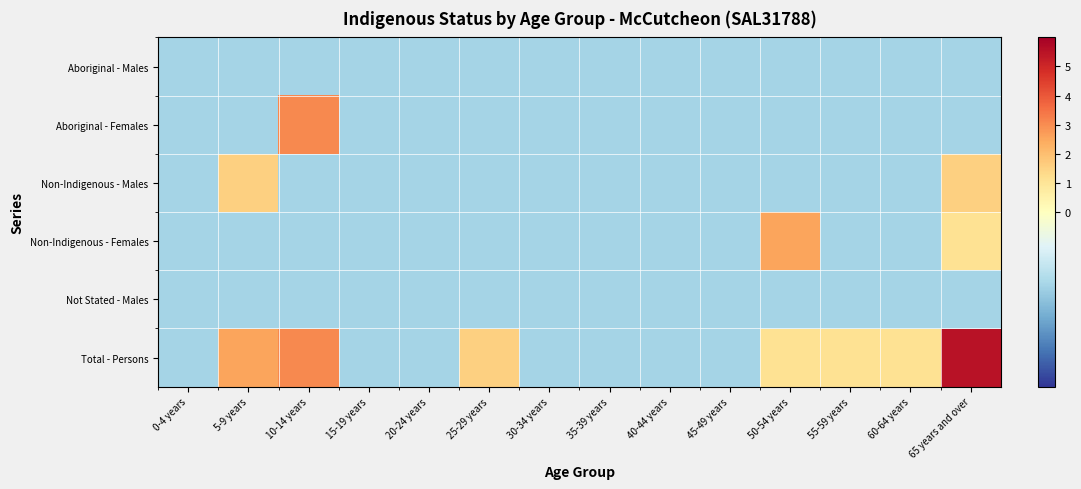

How many distinct data groups are displayed?

6